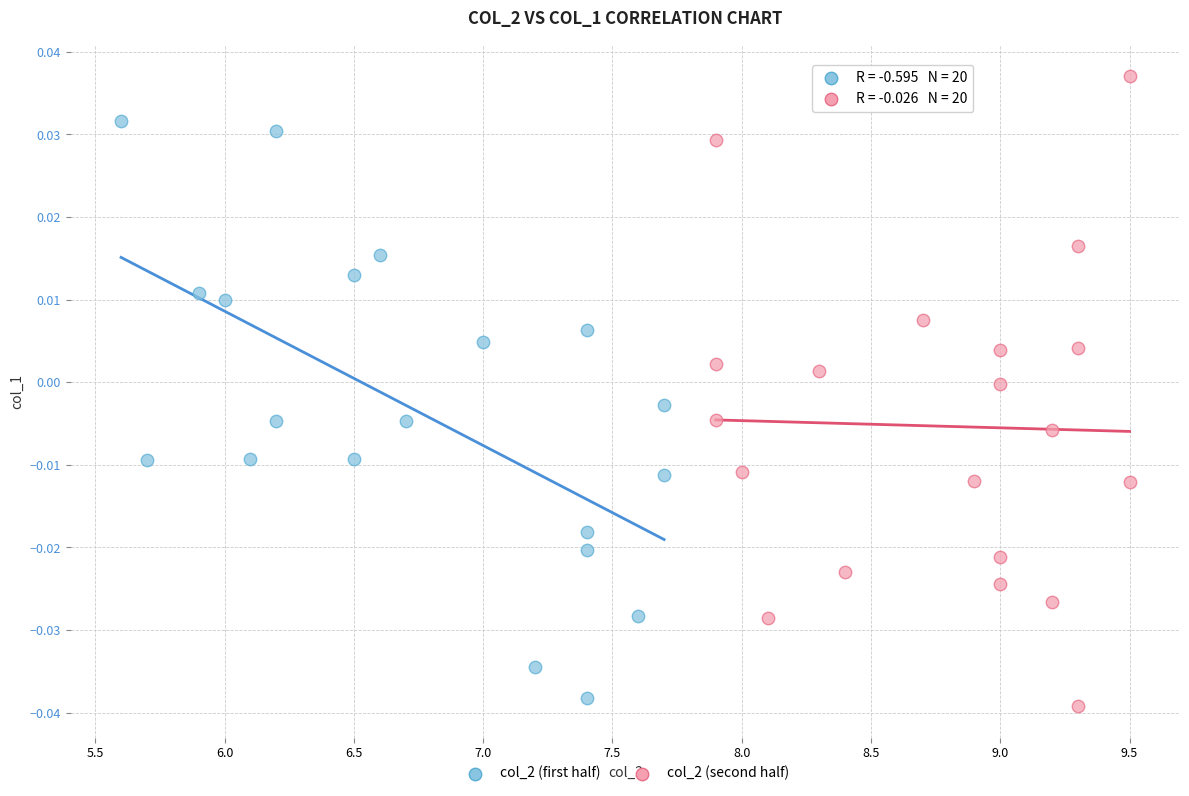

What are all the series names shown in the legend?

col_2 (first half), col_2 (second half)